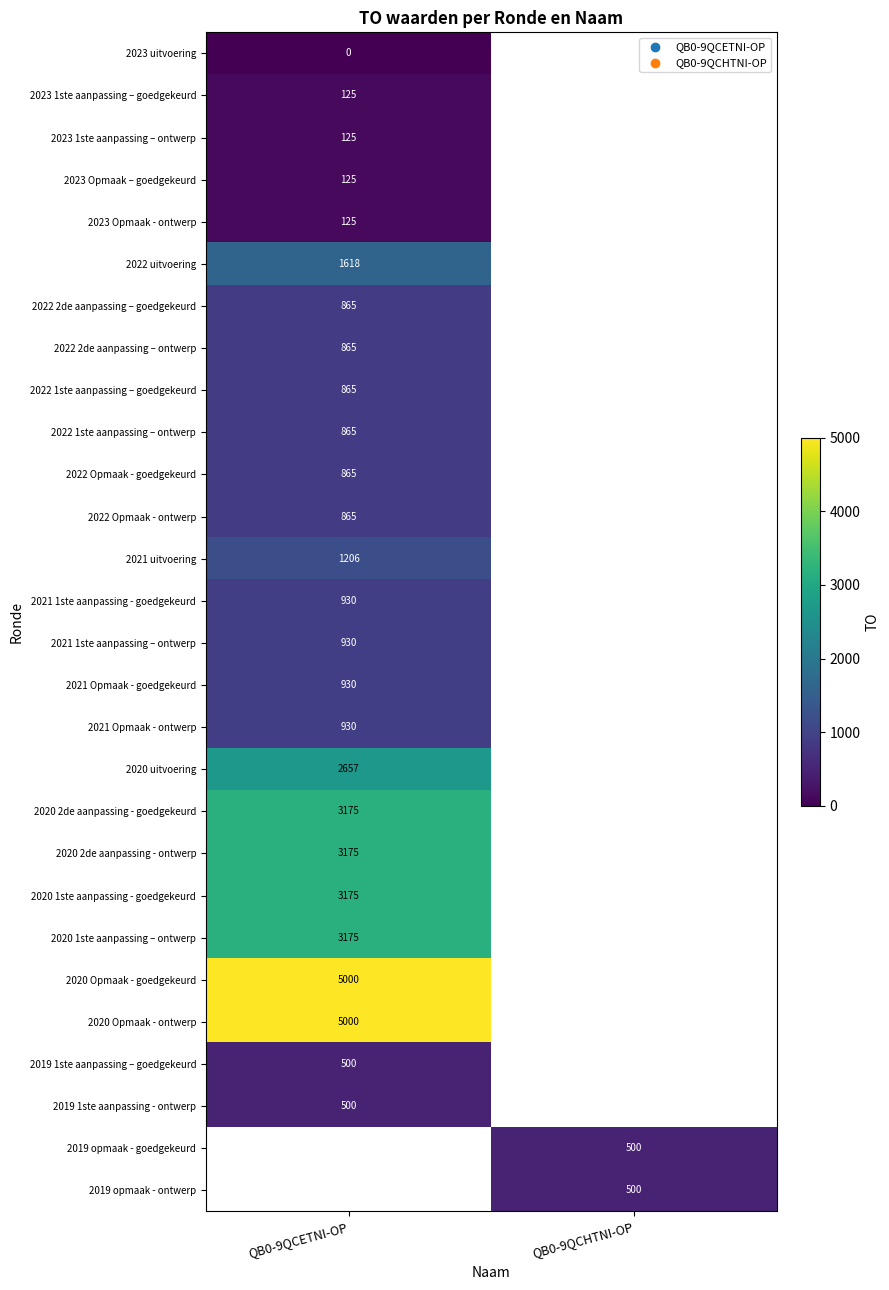

How many distinct data groups are displayed?

28